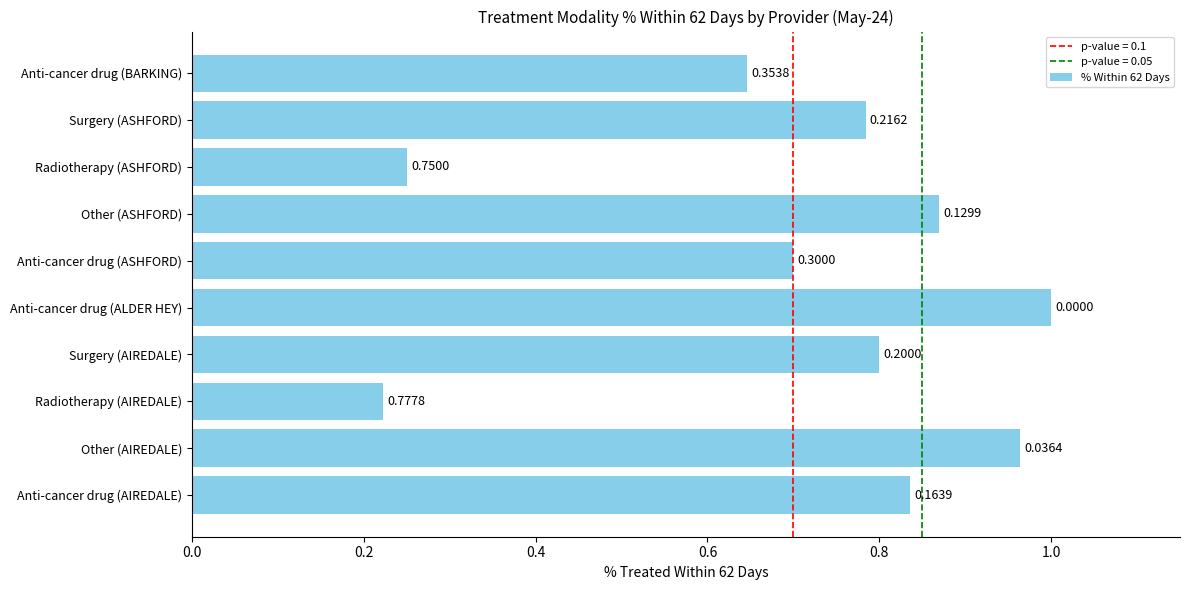

Rank the categories by value from highest to lowest.

Anti-cancer drug (ALDER HEY), Other (AIREDALE), Other (ASHFORD), Anti-cancer drug (AIREDALE), Surgery (AIREDALE), Surgery (ASHFORD), Anti-cancer drug (ASHFORD), Anti-cancer drug (BARKING), Radiotherapy (ASHFORD), Radiotherapy (AIREDALE)